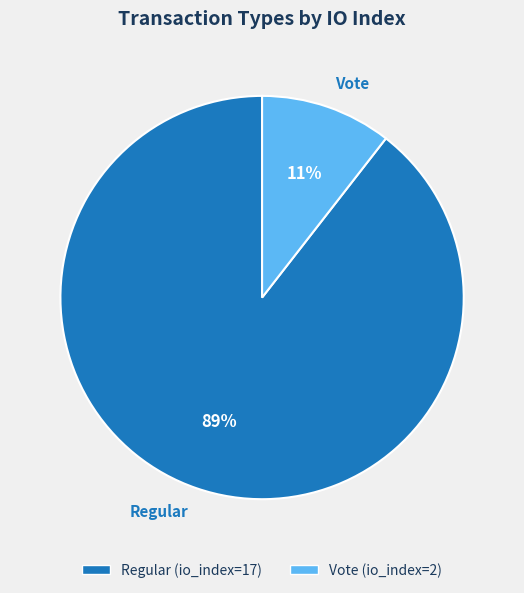

Is it true that Regular is 97% of the pie?

False